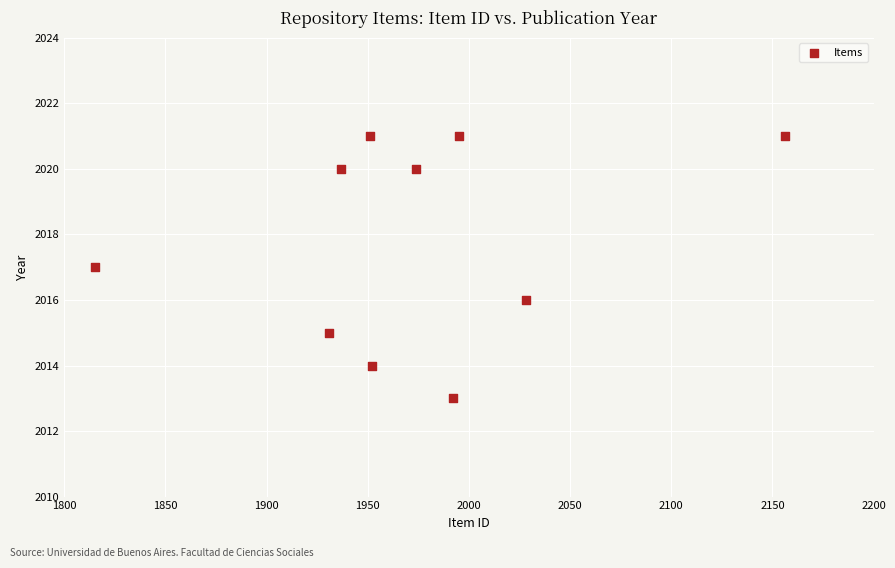

What is the range of X values (max minus min)?

341